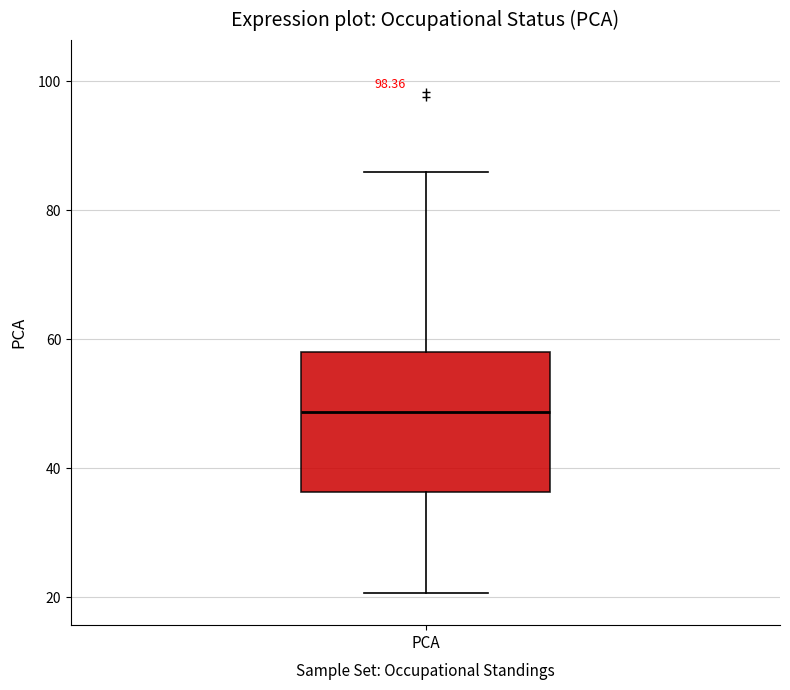

Transcribe this box plot: give where the median line is, the range the box spans, and where the two whiskers end, as read against the y-axis. The values are not printed on the chart, so give them approximately, as read against the axis.

median 48, box 36 to 58, whiskers 20 to 86